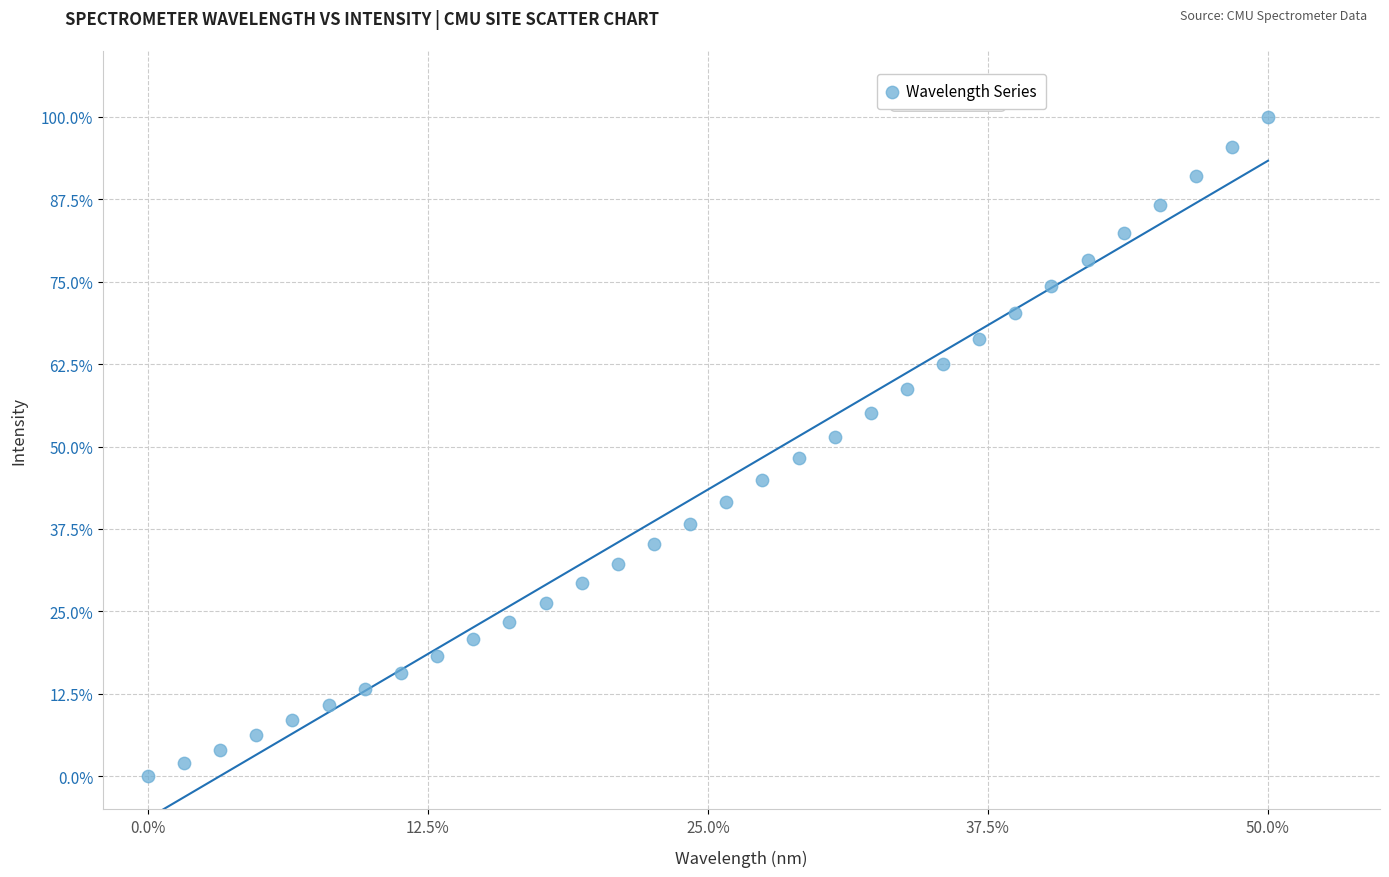

What is the range of Y values (max minus min)?

100.0